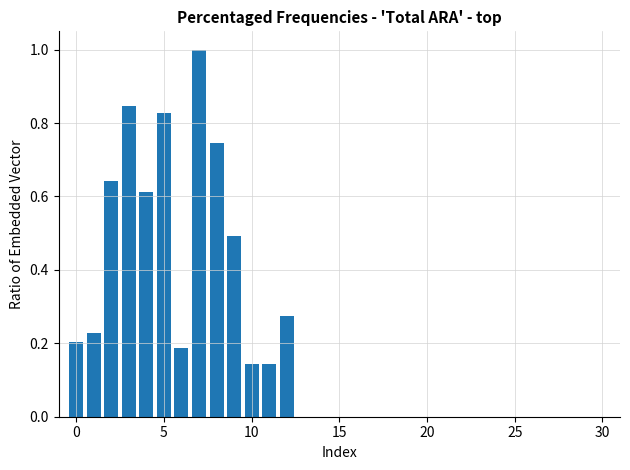

What is the sum of all values?

6.4